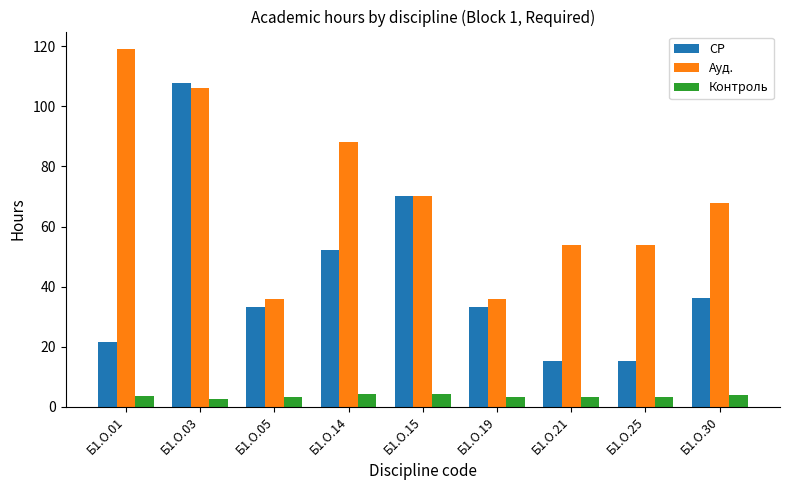

Which series changed the most between Б1.О.03 and Б1.О.30?

СР